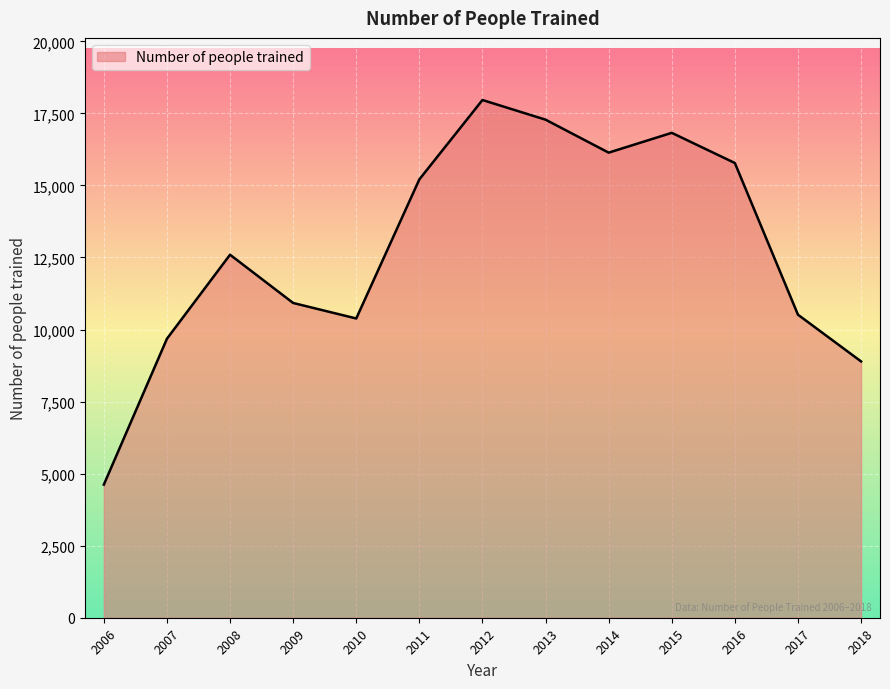

Which category has the highest value across all series?

2012